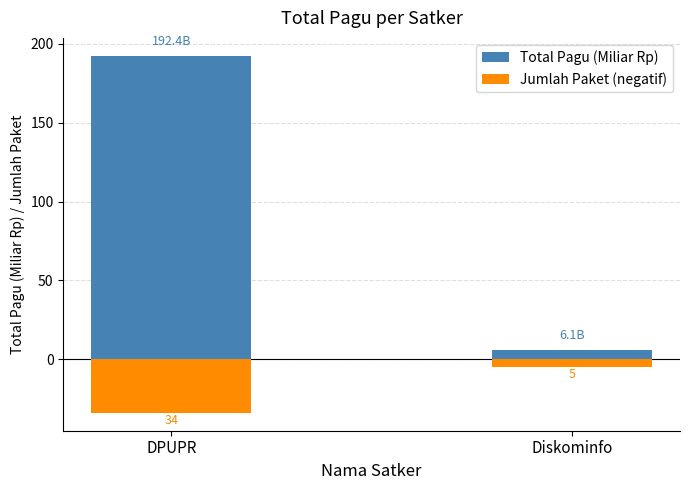

What are all the series names shown in the legend?

Total Pagu (Miliar Rp), Jumlah Paket (negatif)